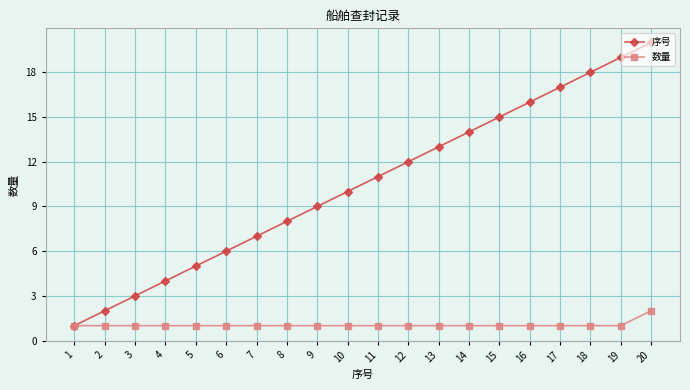

What is the sum of the 数量 values at 11 and 7?

2